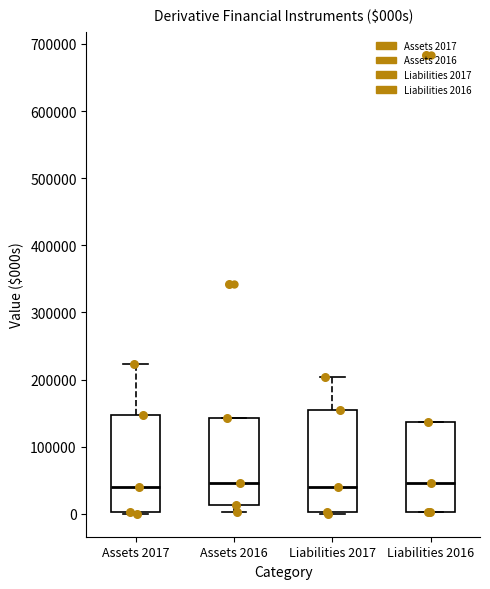

Where does the upper whisker of the box for Assets 2017 end on the y-axis? The values are not printed on the chart, so give them approximately, as read against the axis.

220000